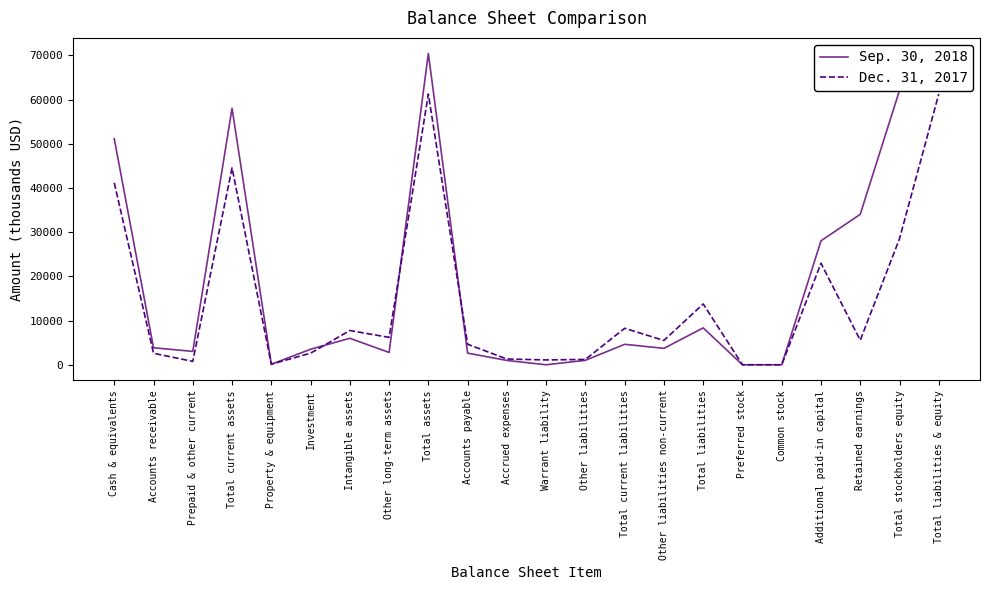

What is the difference between the highest and lowest values at Accounts payable?

2012